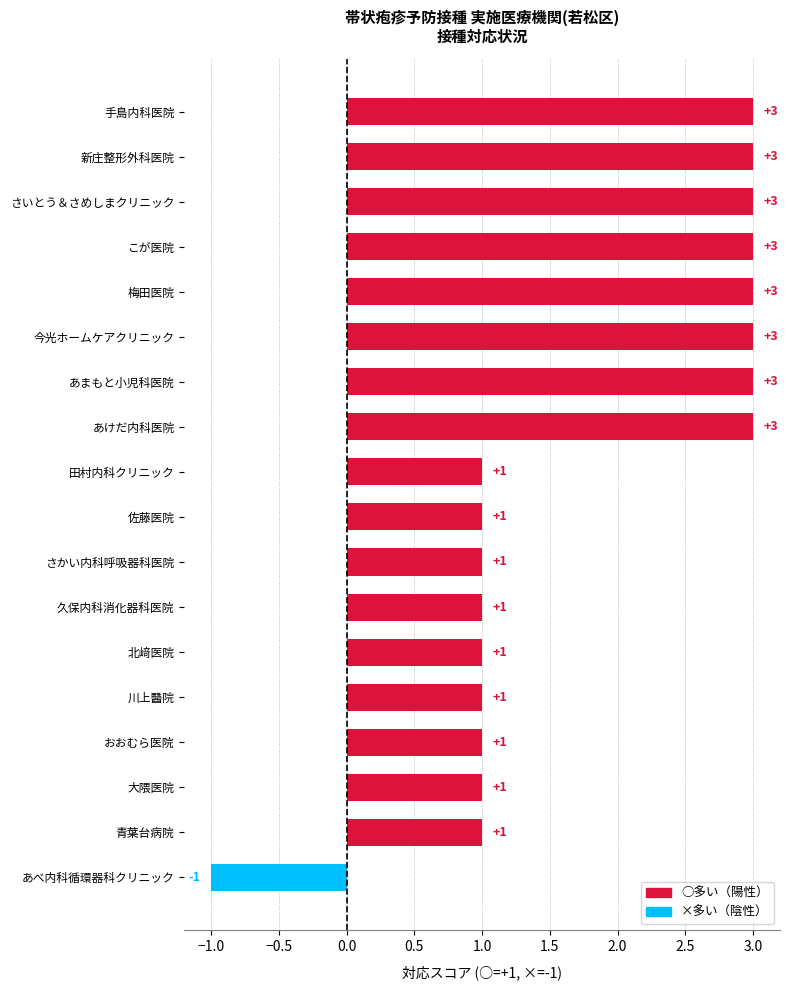

What is the greatest value displayed?

3